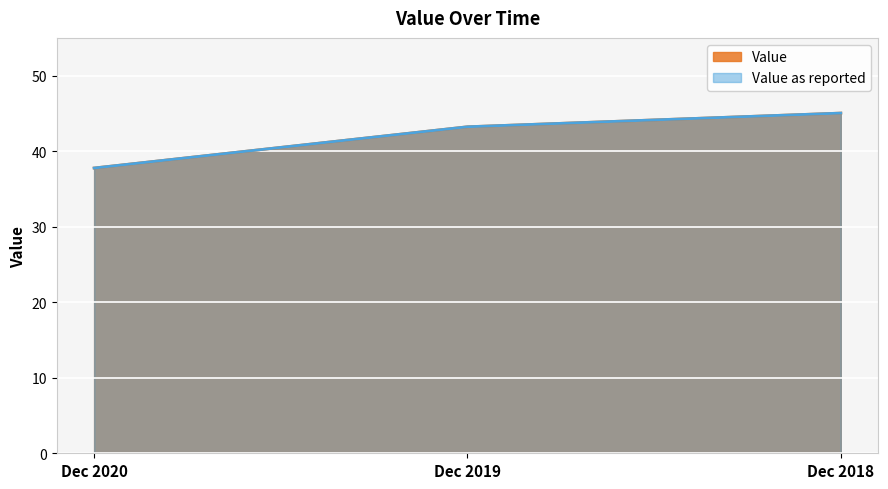

Reading left to right, extract all data points from this chart.

Value: Dec 2020=37.8	Dec 2019=43.2	Dec 2018=45.0
Value as reported: Dec 2020=37.8	Dec 2019=43.2	Dec 2018=45.0